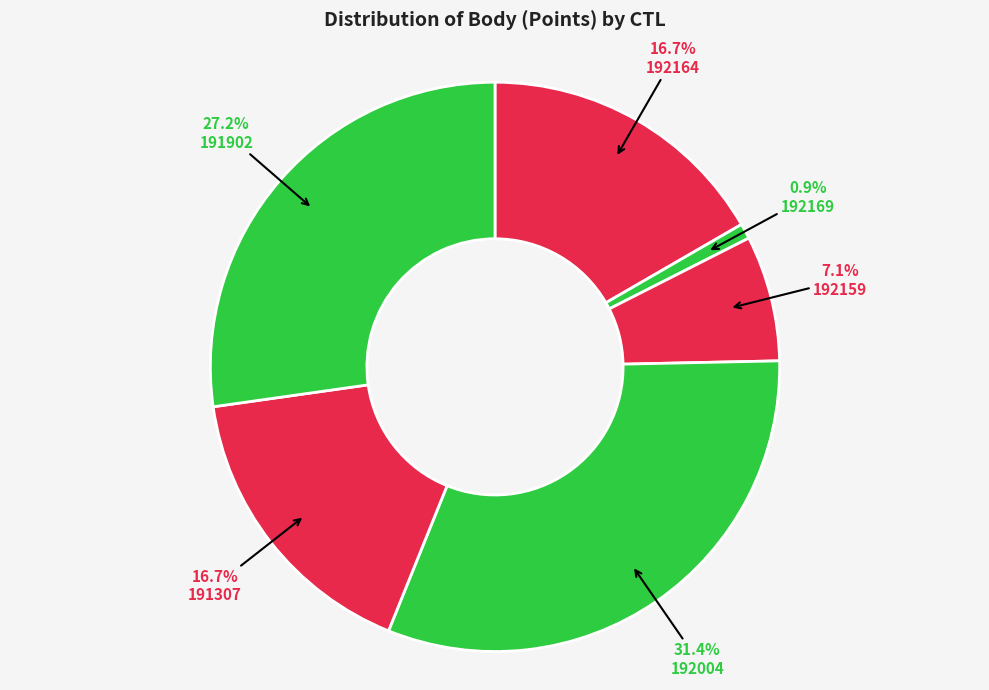

How many segments does this pie chart have?

6